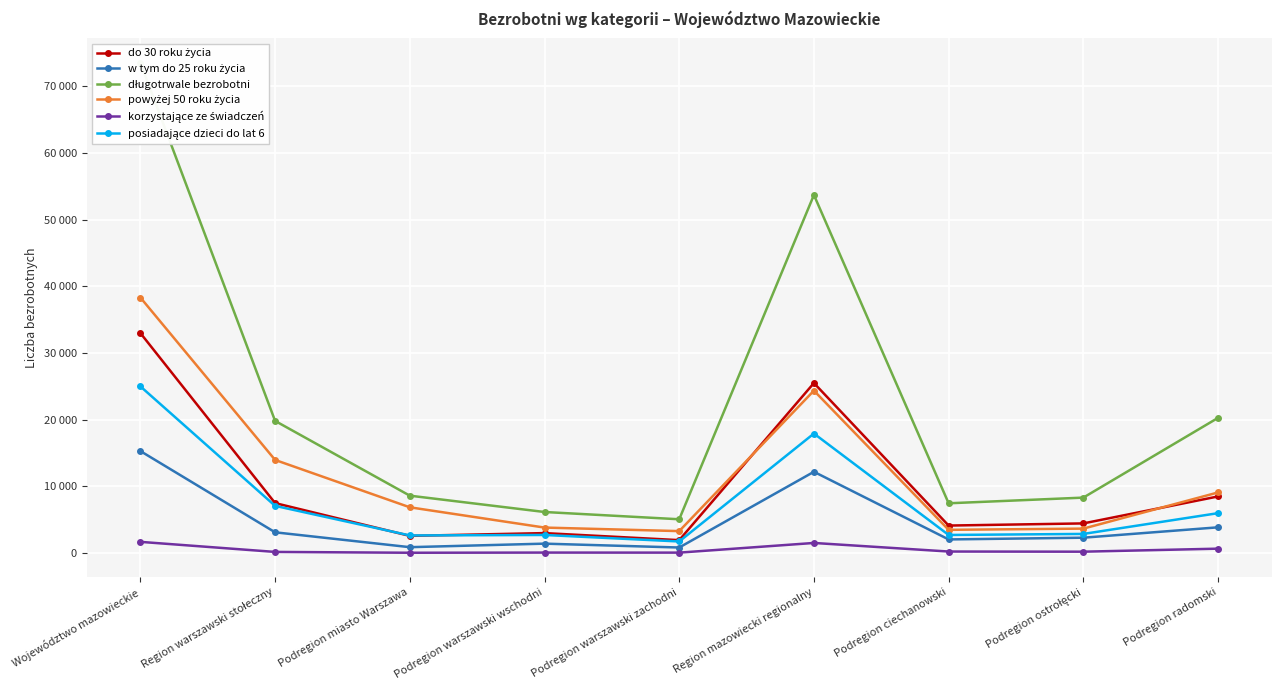

True or false: powyżej 50 roku życia has more than 1 points higher than both neighbors.

False